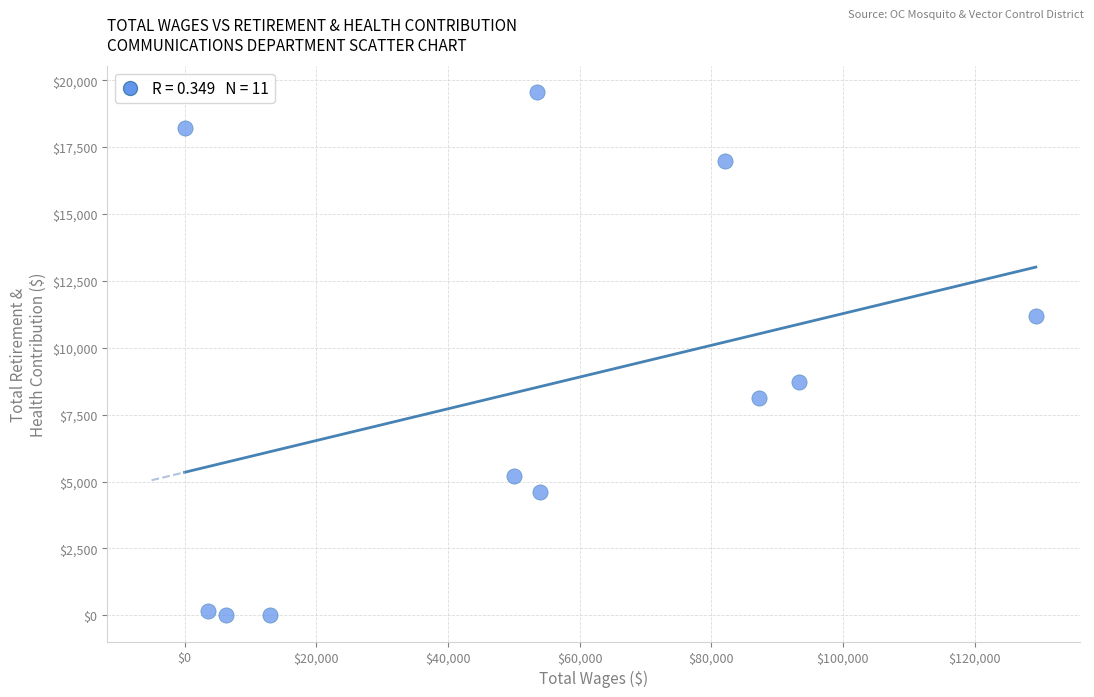

What Y value in the scatter plot is closest to 9771?

8735